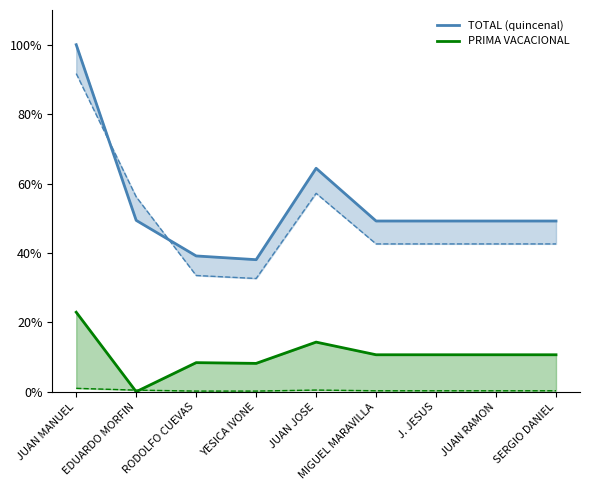

True or false: TOTAL (quincenal) and PRIMA VACACIONAL cross at least once.

False